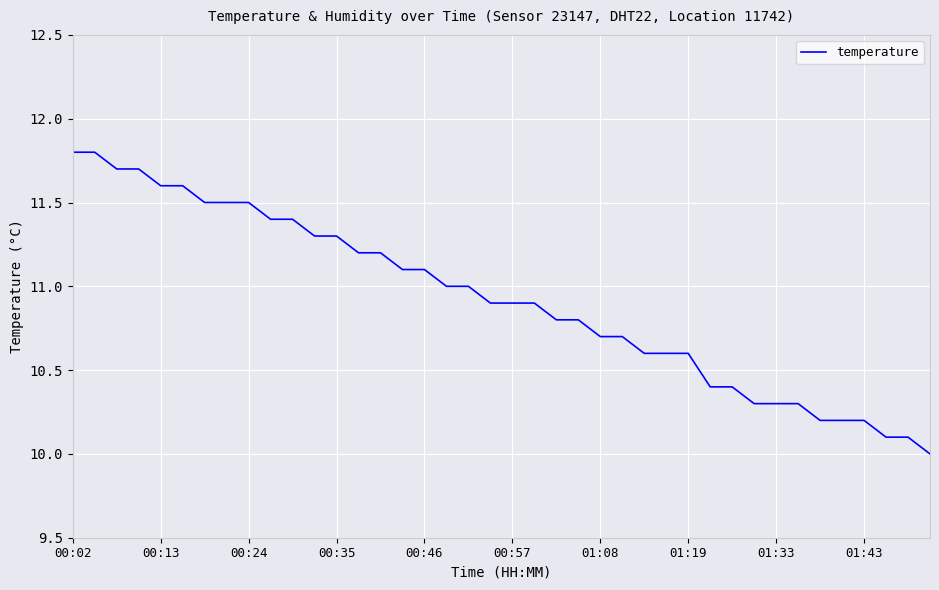

What is the smallest value displayed?

10.0